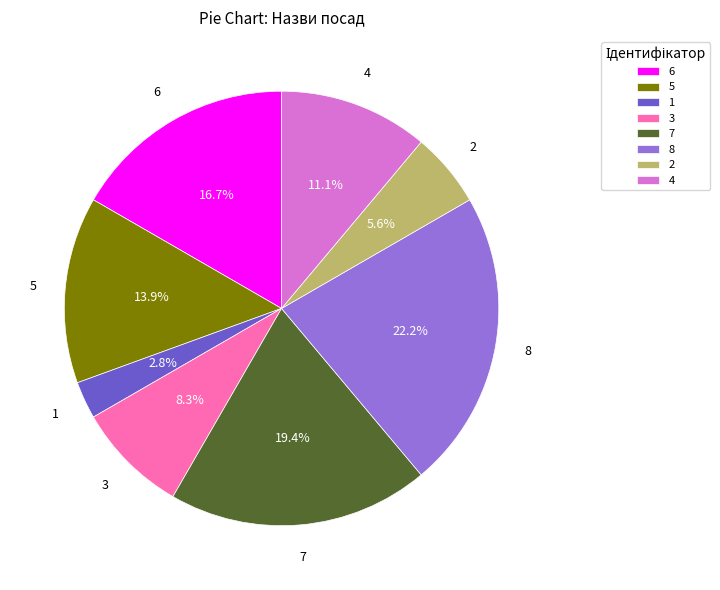

Rank the categories by value from highest to lowest.

8, 7, 6, 5, 4, 3, 2, 1